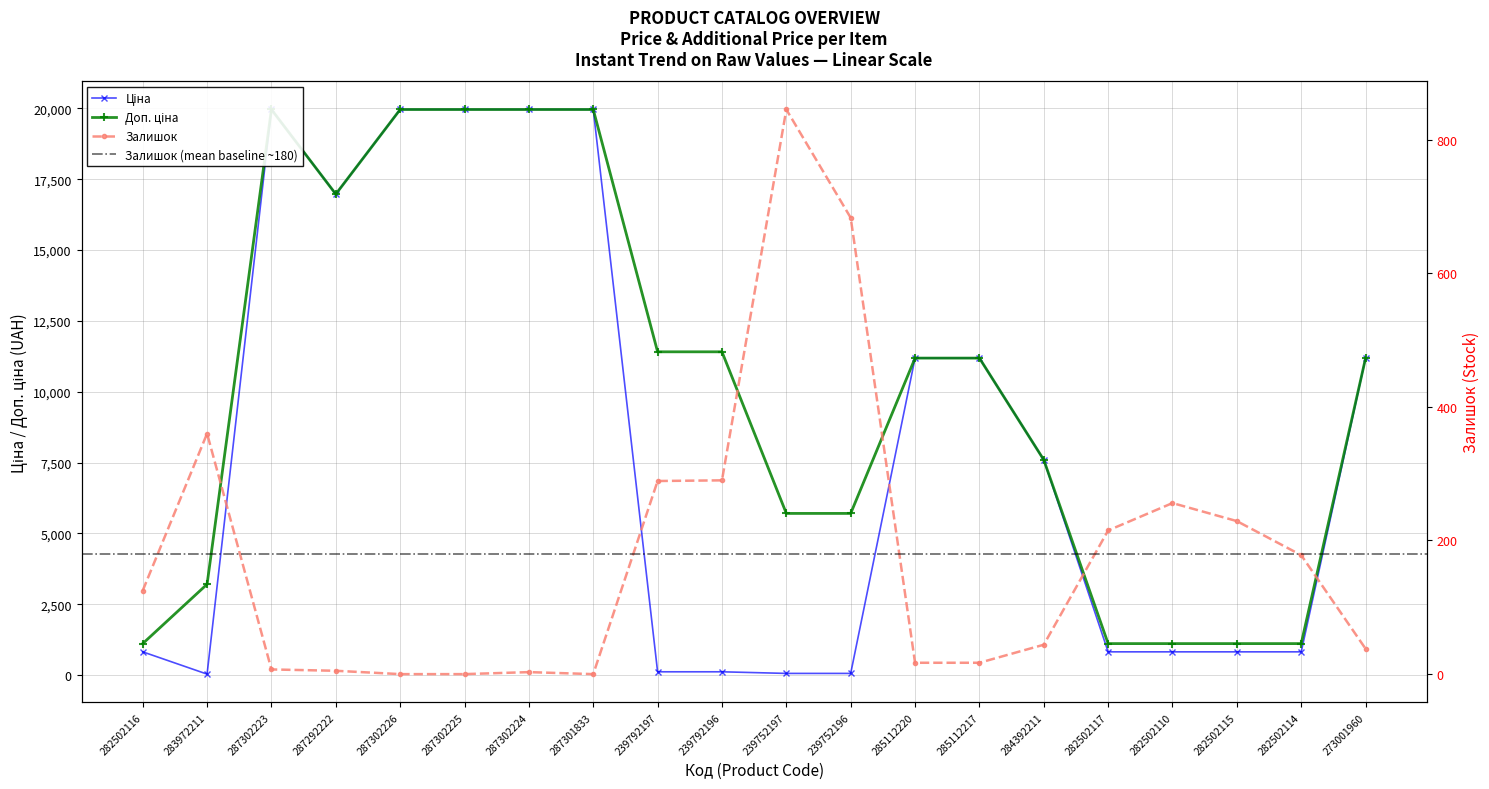

Count the number of data series in this chart.

3